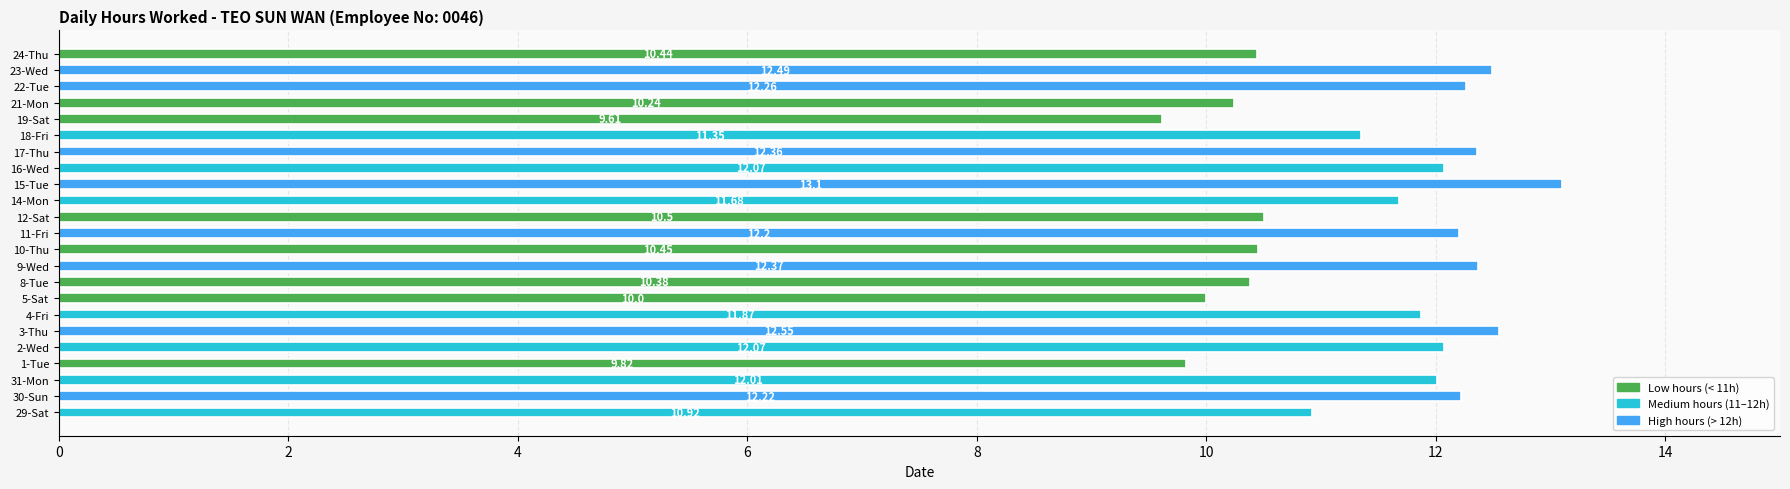

What is the difference between the maximum and minimum values?

3.5